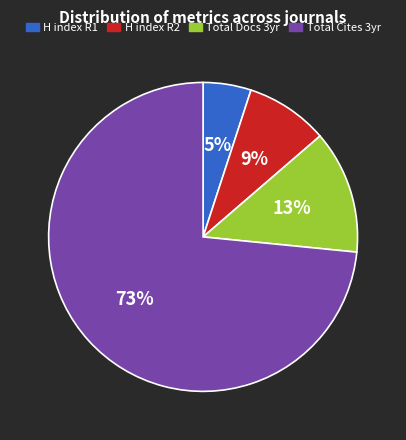

To the nearest percent, what is the average slice percentage?

25%